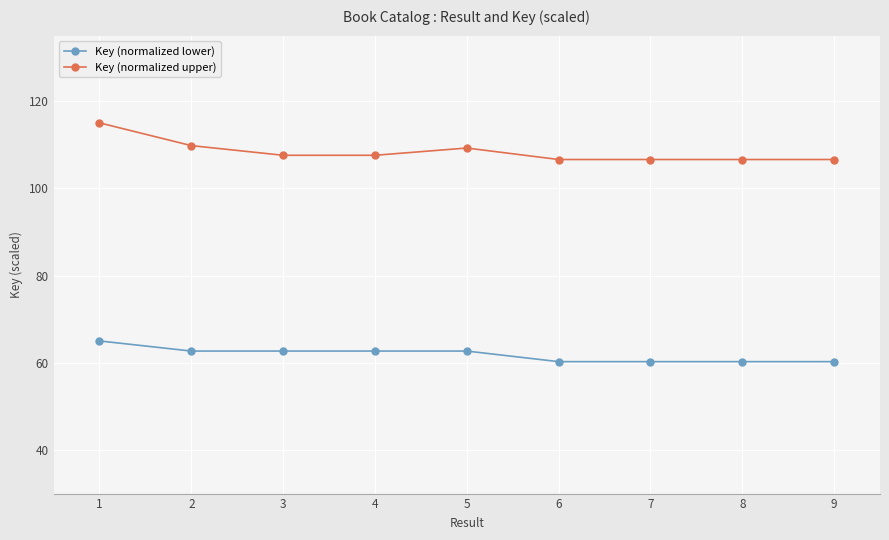

The Key (normalized lower) series shows 30.5 at 4. True or false?

False